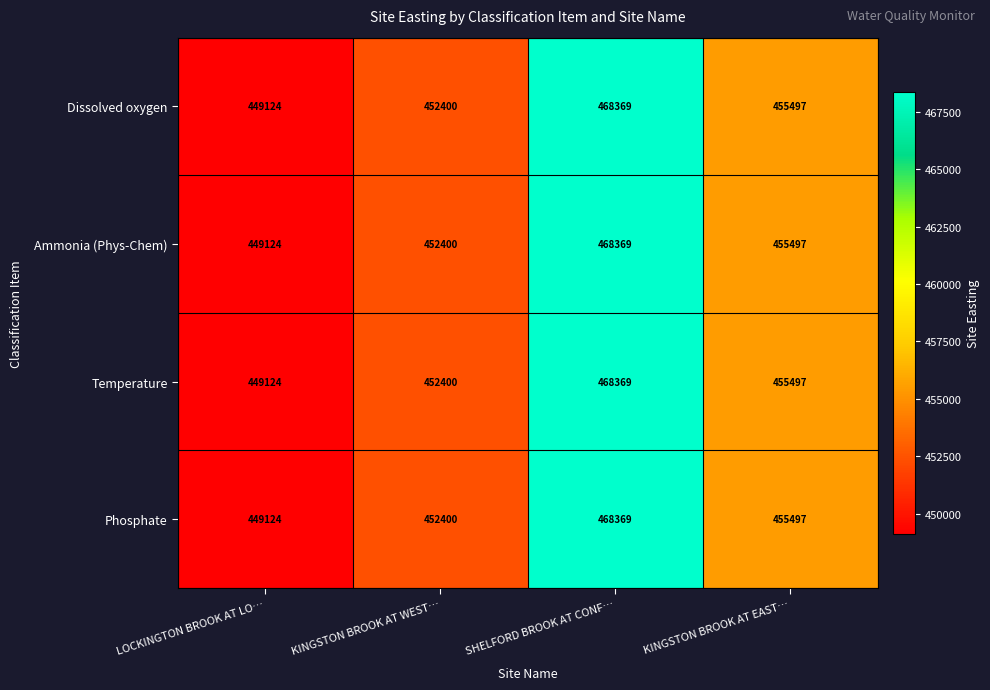

What is the average value of the Phosphate series?

456348